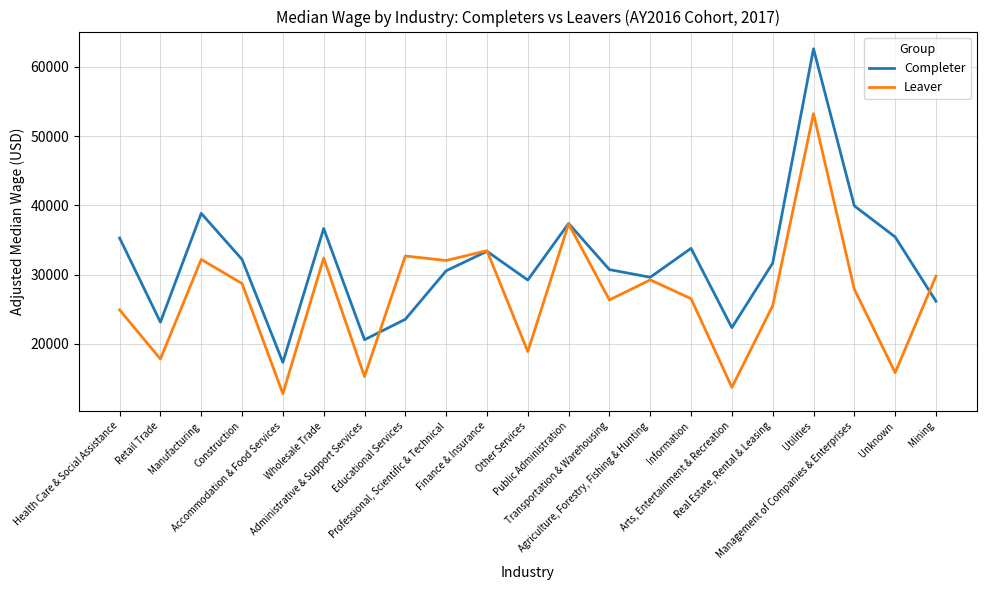

True or false: Leaver has more than 1 points higher than both neighbors.

True